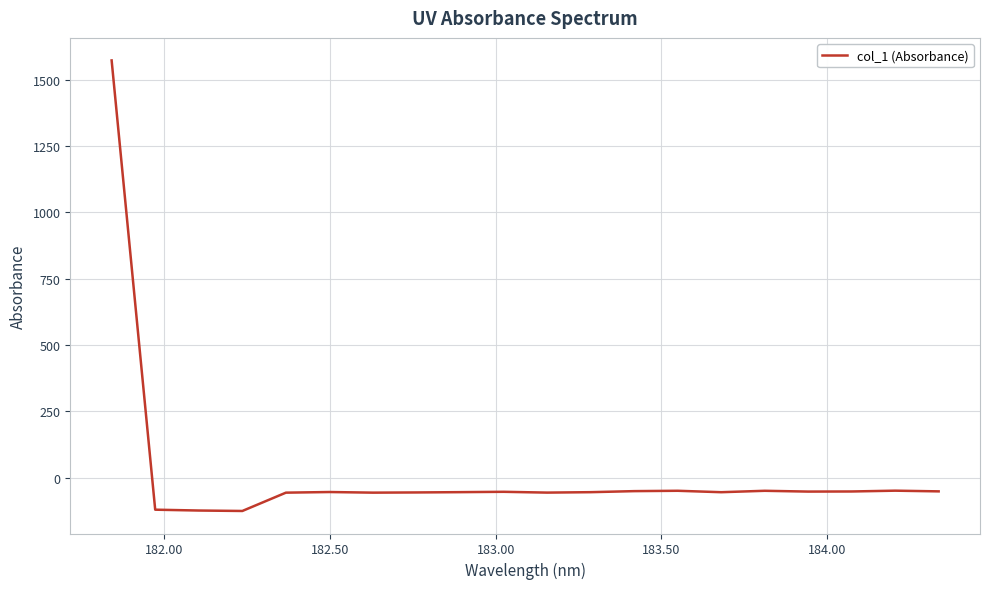

What is the difference between the maximum and minimum values?

1696.7